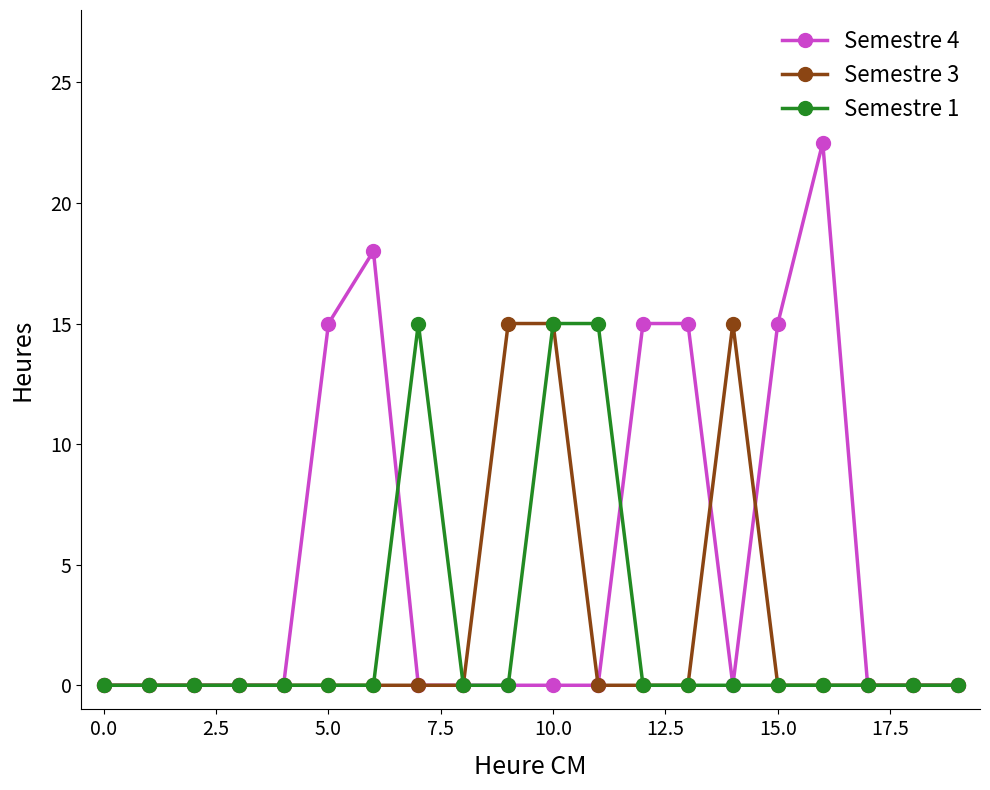

What are all the series names shown in the legend?

Semestre 4, Semestre 3, Semestre 1